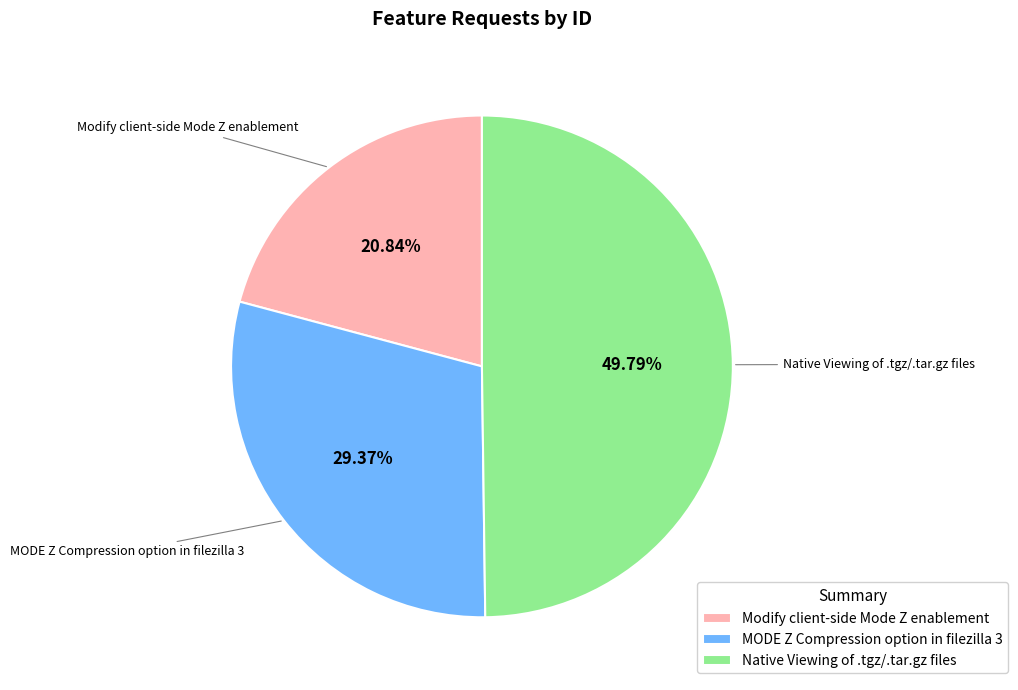

Count the number of slices in the pie.

3